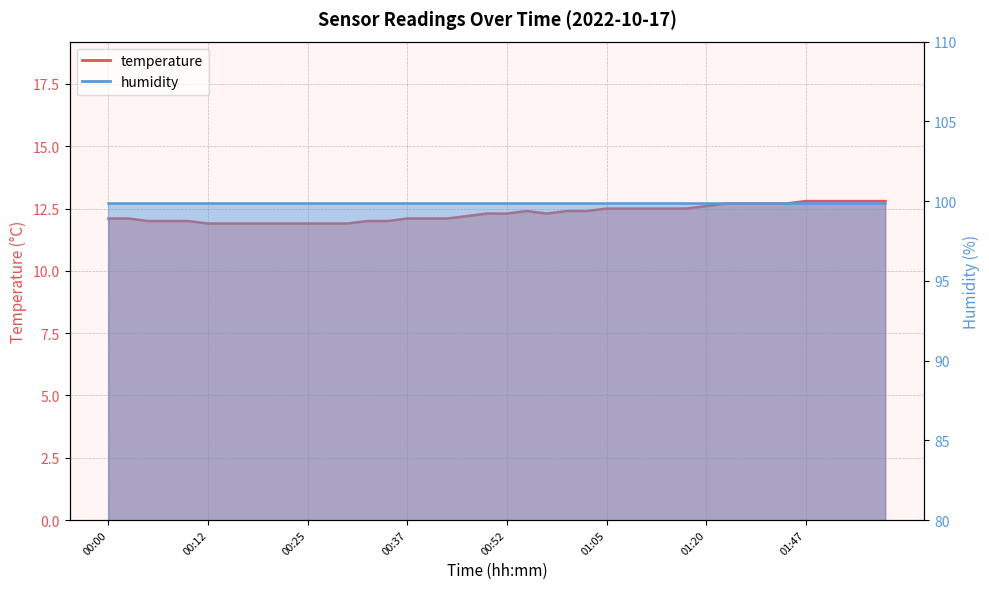

True or false: the data shows 6.8 at 00:00.

False